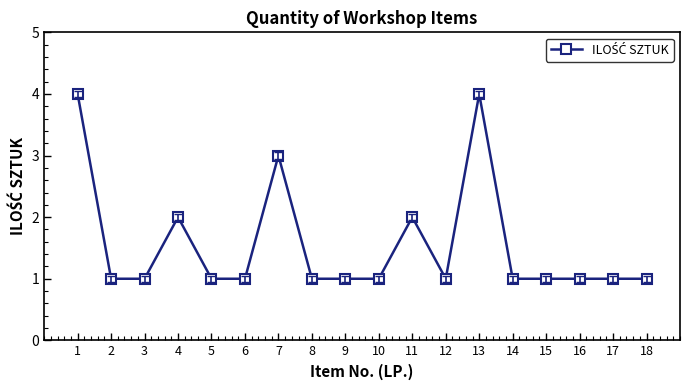

What is the sum of the values at 5 and 7?

4